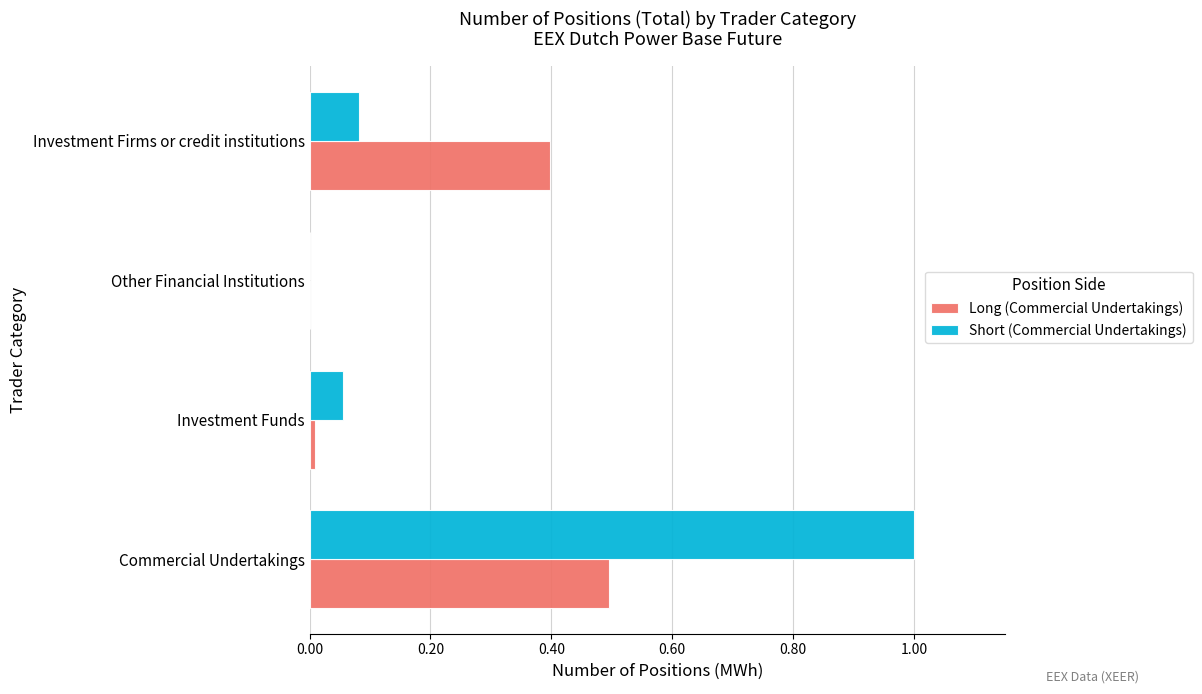

The value of Long (Commercial Undertakings) at Investment Firms or credit institutions is 0.4. True or false?

True